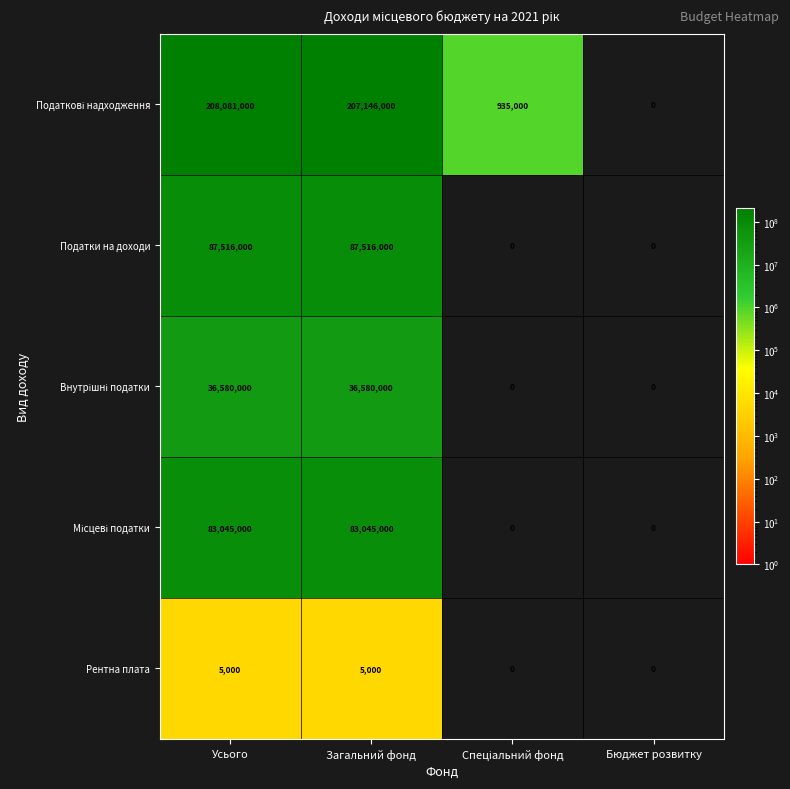

What is the highest value of the Податки на доходи series?

87516000